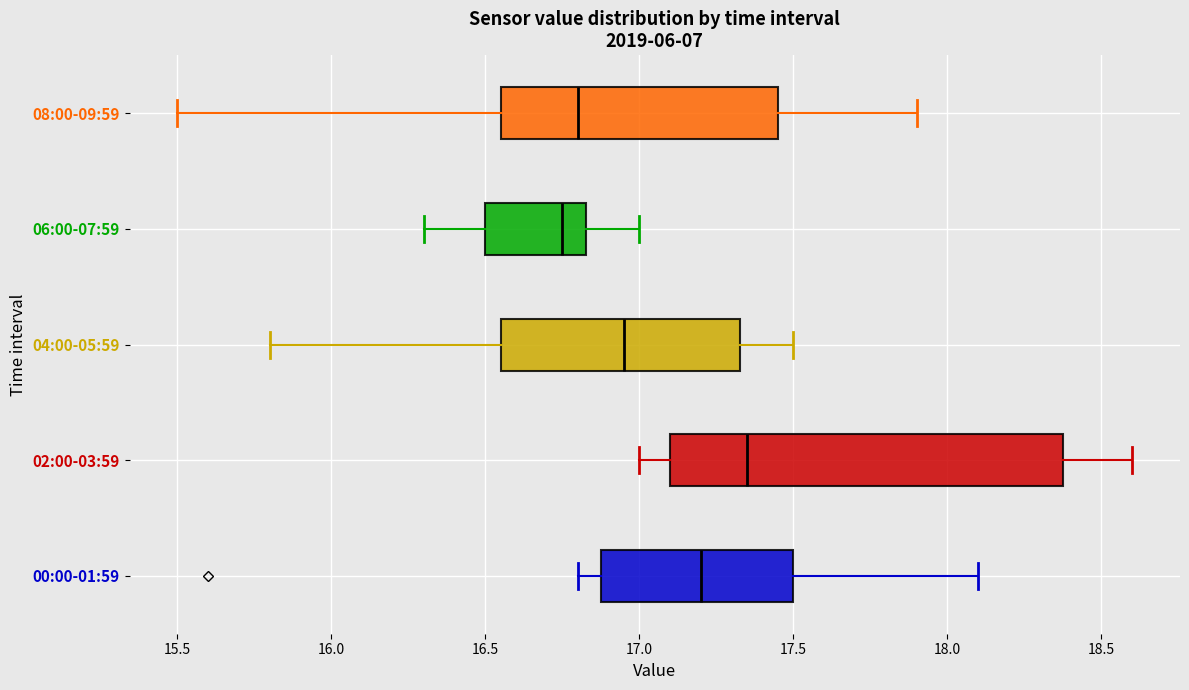

Reading bottom to top, read every box against the x-axis: the position of its median line, the range the box covers, and the ends of its whiskers. The values are not printed on the chart, so give them approximately, as read against the axis.

00:00-01:59: median 17.20, box 16.90 to 17.50, whiskers 16.80 to 18.10
02:00-03:59: median 17.35, box 17.10 to 18.40, whiskers 17.00 to 18.60
04:00-05:59: median 16.95, box 16.55 to 17.35, whiskers 15.80 to 17.50
06:00-07:59: median 16.75, box 16.50 to 16.85, whiskers 16.30 to 17.00
08:00-09:59: median 16.80, box 16.55 to 17.45, whiskers 15.50 to 17.90